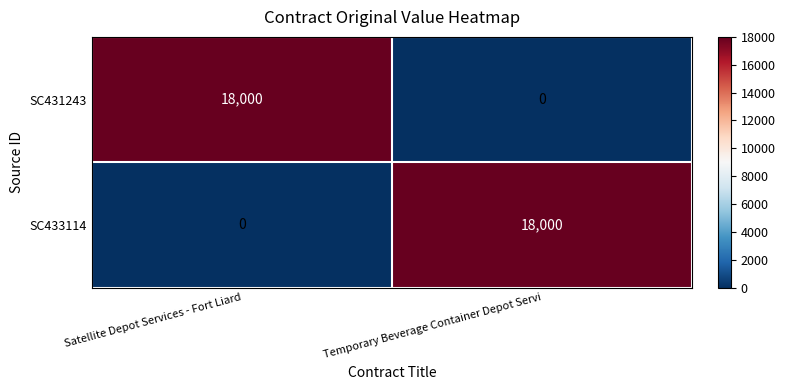

List the labels in order of SC431243 value, smallest first.

Temporary Beverage Container Depot Servi, Satellite Depot Services - Fort Liard